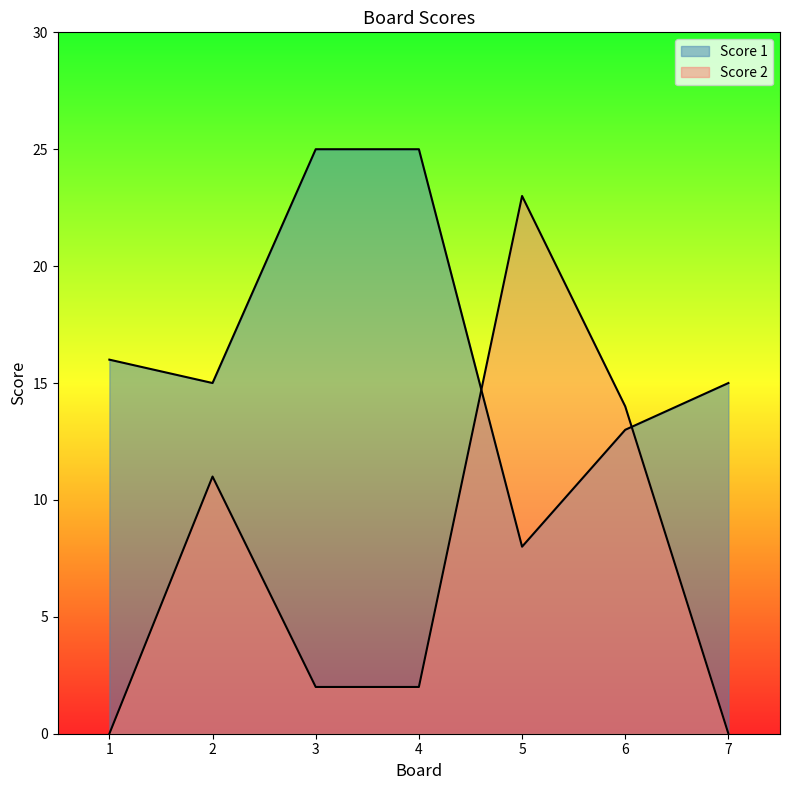

At which label does Score 2 reach its peak?

5